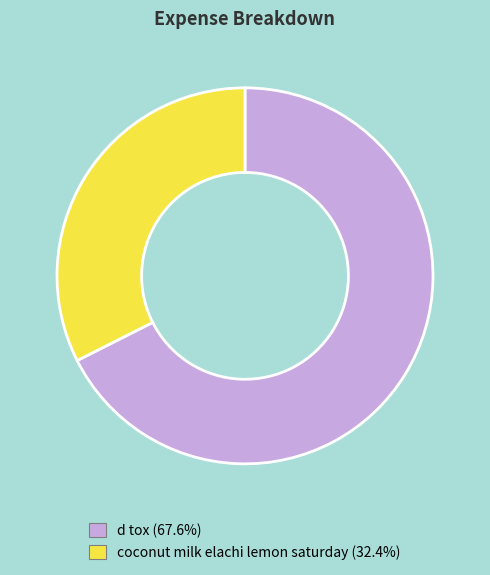

What is the ratio of the value at d tox to the value at coconut milk elachi lemon saturday?

2.1